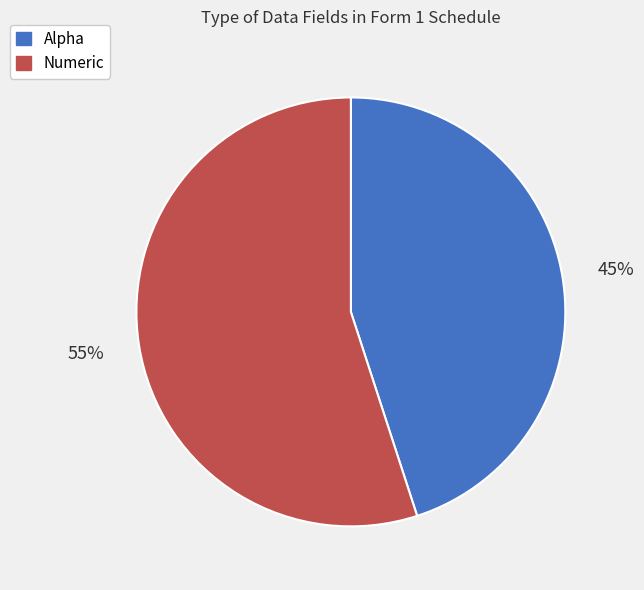

Is the sum of Numeric and Alpha greater than half?

Yes